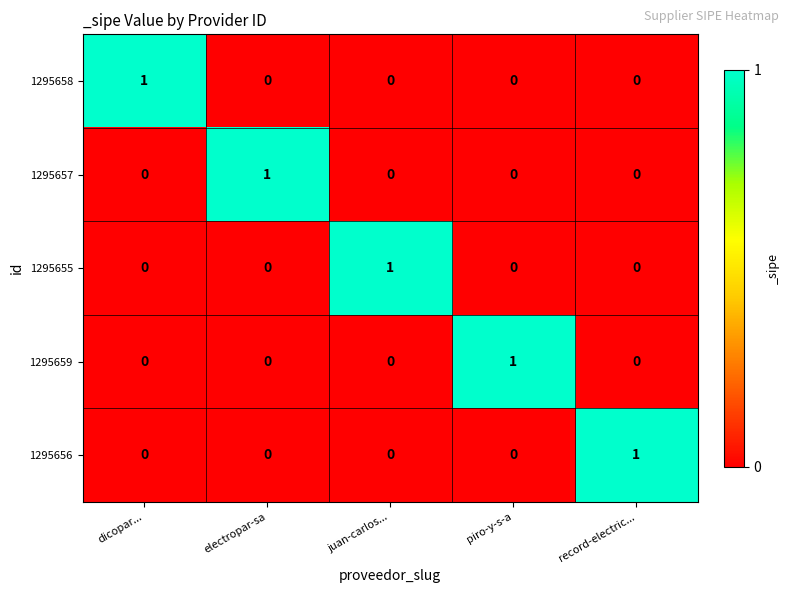

The 1295656 series shows 0 at dicopar.... True or false?

True